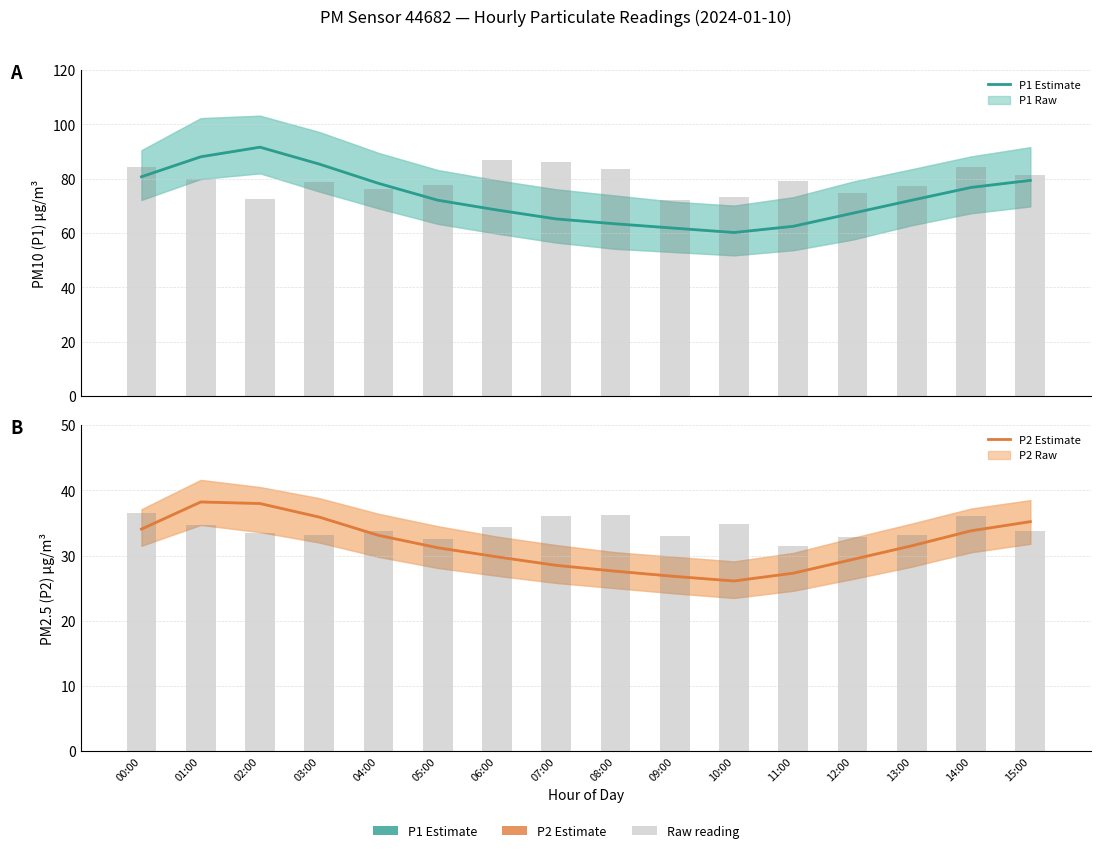

True or false: P1 Raw has a value of 79.3 at 11:00.

True